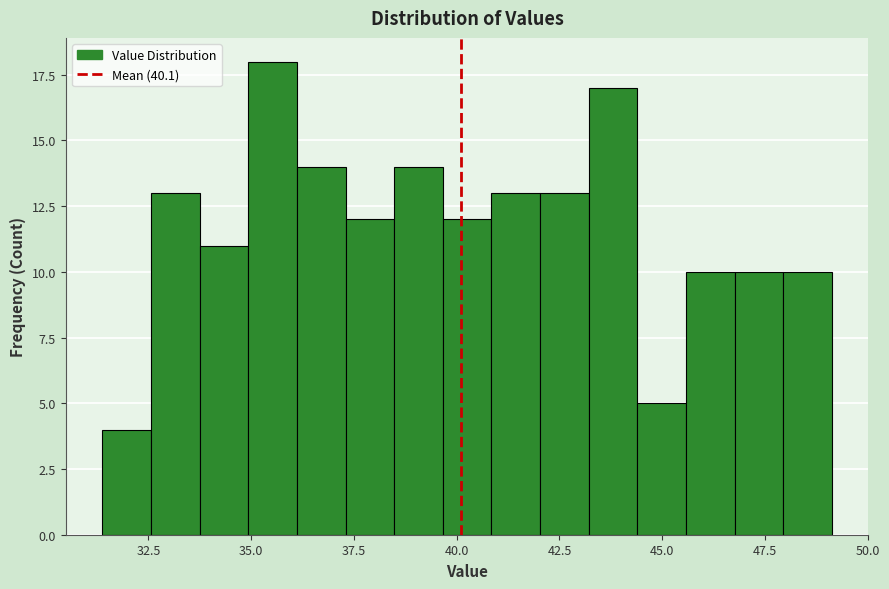

Around what value on the x-axis is the tallest bar? Give the approximate position of its centre, as read against the axis.

35.5